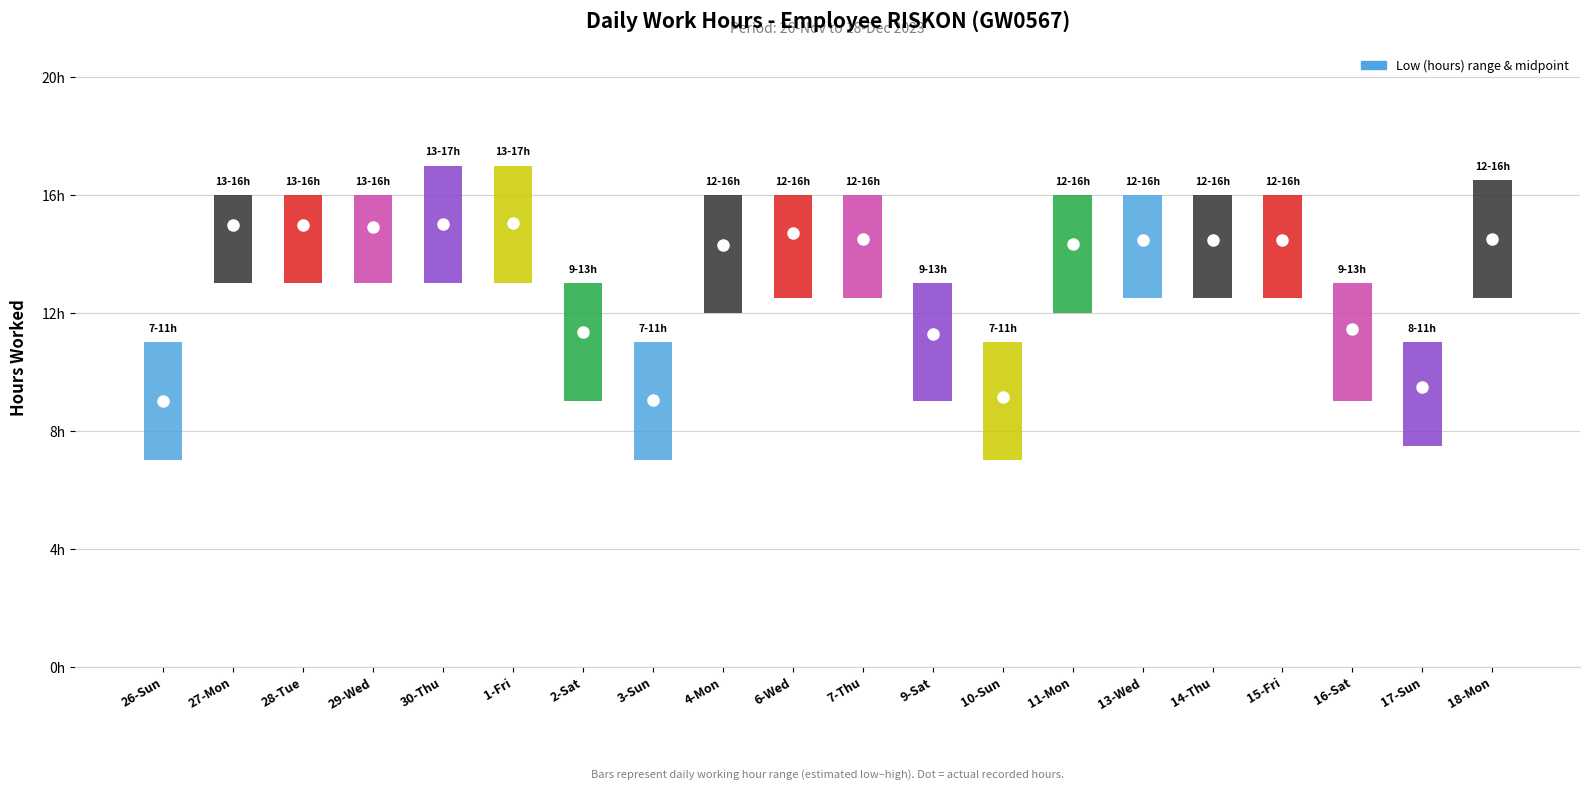

What is the value of the 3rd bar from the left?

15.0